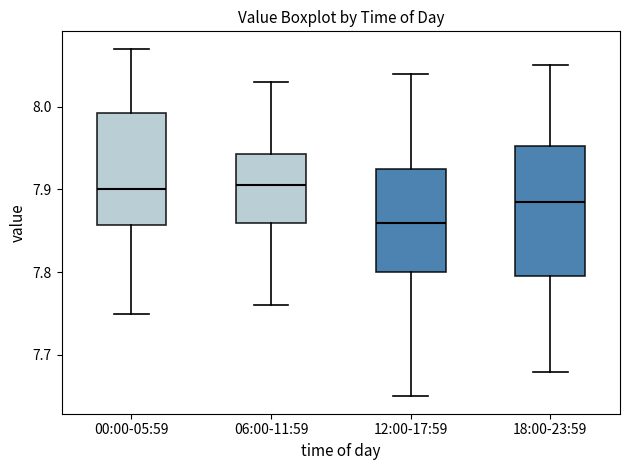

Reading left to right, transcribe this box plot: for each box, give where its median line is, the range the box spans, and where its two whiskers end, as read against the y-axis. The values are not printed on the chart, so give them approximately, as read against the axis.

00:00-05:59: median 7.90, box 7.86 to 7.99, whiskers 7.75 to 8.07
06:00-11:59: median 7.91, box 7.86 to 7.94, whiskers 7.76 to 8.03
12:00-17:59: median 7.86, box 7.80 to 7.93, whiskers 7.65 to 8.04
18:00-23:59: median 7.89, box 7.80 to 7.95, whiskers 7.68 to 8.05